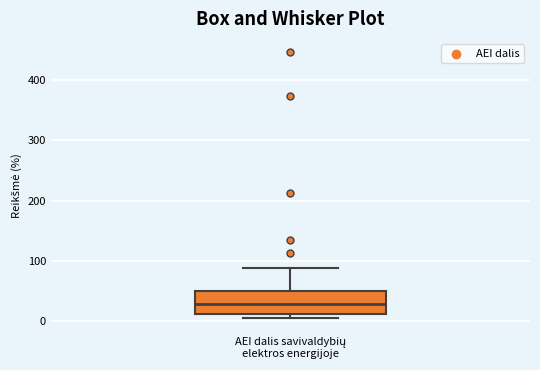

Where does the median line of the box for AEI dalis savivaldybių elektros energijoje sit on the y-axis? The values are not printed on the chart, so give them approximately, as read against the axis.

30